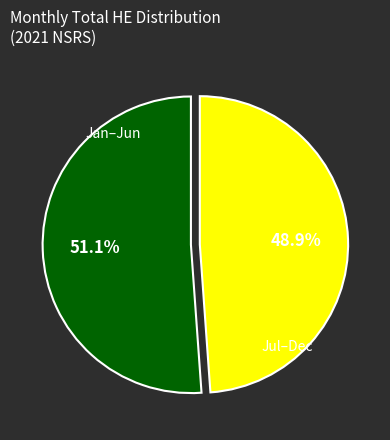

Does any single category account for the majority?

Yes